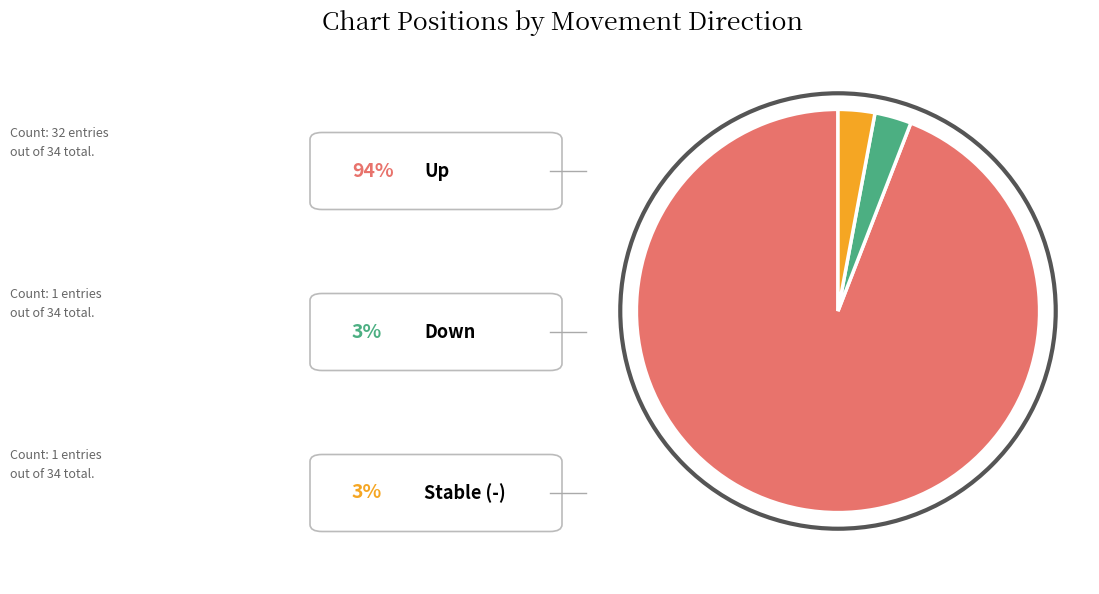

Is there a majority slice in this chart?

Yes